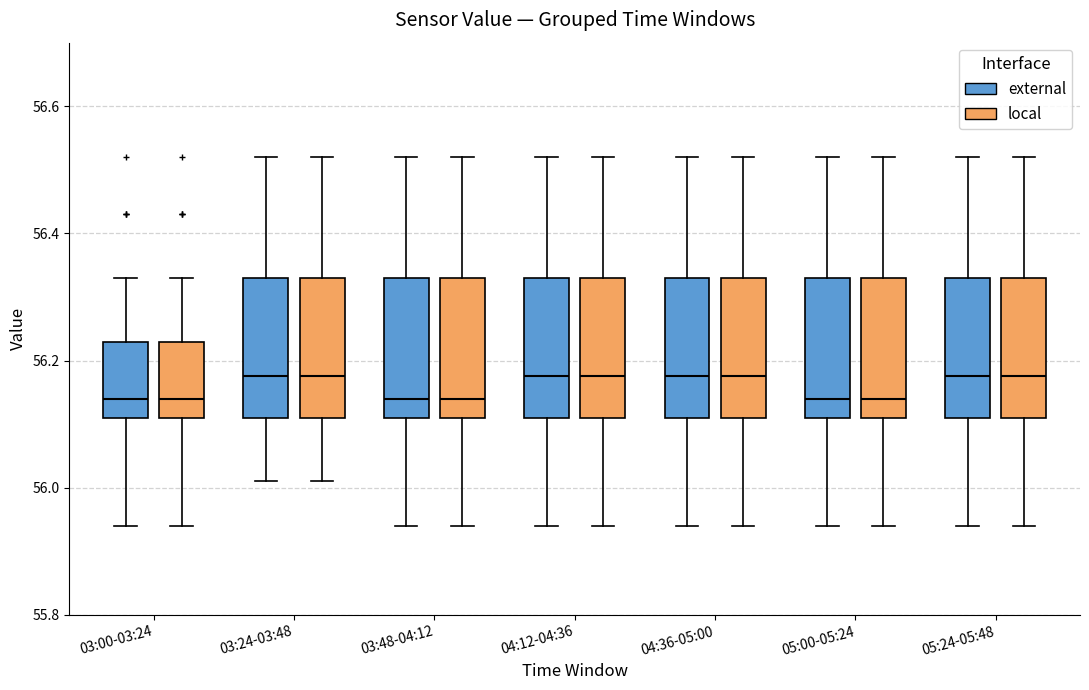

Where is the upper edge of the box for 03:00-03:24 (local) on the y-axis? The values are not printed on the chart, so give them approximately, as read against the axis.

56.24